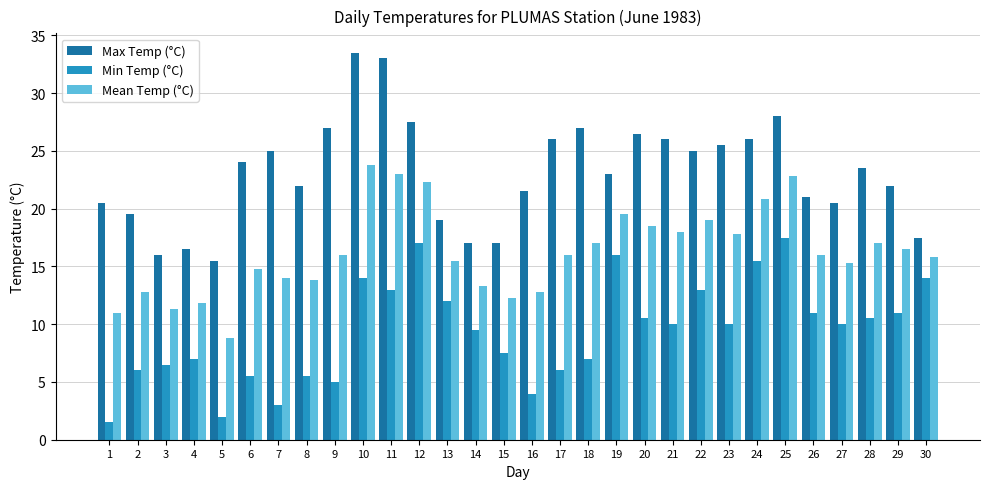

Reading right to left, list all the values displayed in this chart.

Max Temp (°C): 30=17.5	29=22.0	28=23.5	27=20.5	26=21.0	25=28.0	24=26.0	23=25.5	22=25.0	21=26.0	20=26.5	19=23.0	18=27.0	17=26.0	16=21.5	15=17.0	14=17.0	13=19.0	12=27.5	11=33.0	10=33.5	9=27.0	8=22.0	7=25.0	6=24.0	5=15.5	4=16.5	3=16.0	2=19.5	1=20.5
Min Temp (°C): 30=14.0	29=11.0	28=10.5	27=10.0	26=11.0	25=17.5	24=15.5	23=10.0	22=13.0	21=10.0	20=10.5	19=16.0	18=7.0	17=6.0	16=4.0	15=7.5	14=9.5	13=12.0	12=17.0	11=13.0	10=14.0	9=5.0	8=5.5	7=3.0	6=5.5	5=2.0	4=7.0	3=6.5	2=6.0	1=1.5
Mean Temp (°C): 30=15.8	29=16.5	28=17.0	27=15.3	26=16.0	25=22.8	24=20.8	23=17.8	22=19.0	21=18.0	20=18.5	19=19.5	18=17.0	17=16.0	16=12.8	15=12.3	14=13.3	13=15.5	12=22.3	11=23.0	10=23.8	9=16.0	8=13.8	7=14.0	6=14.8	5=8.8	4=11.8	3=11.3	2=12.8	1=11.0